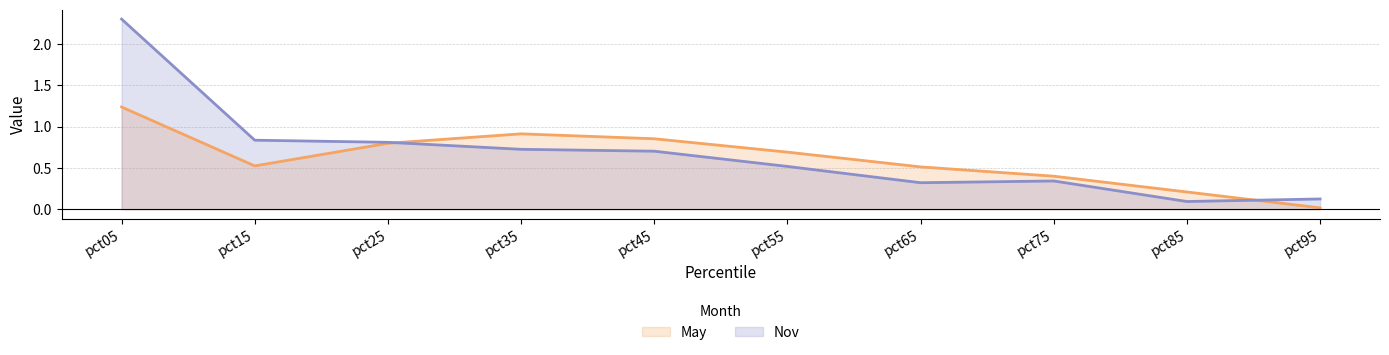

Is the value of May at pct55 greater than the value of Nov at pct05?

No